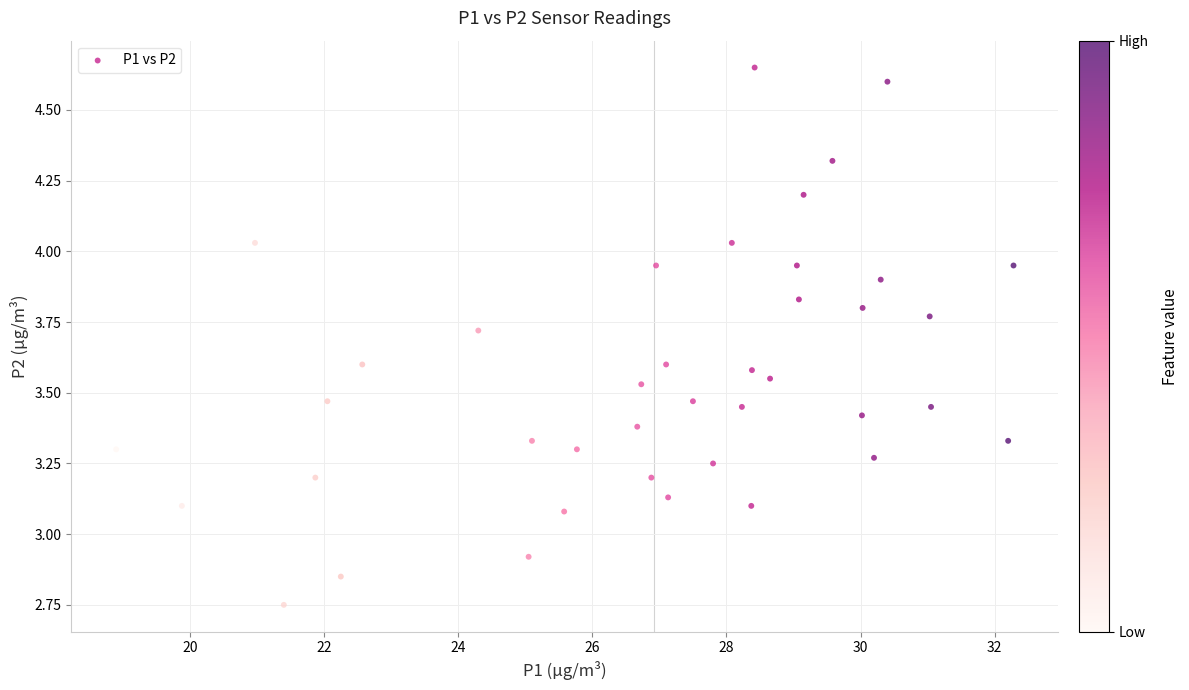

What is the range of X values (max minus min)?

13.4